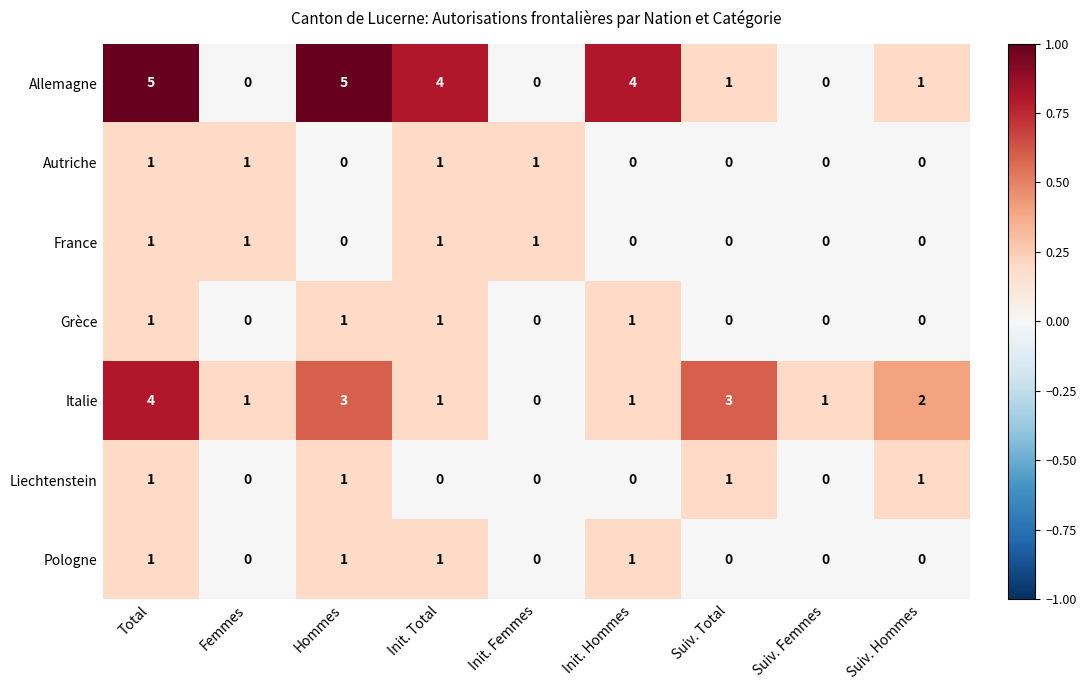

What is the sum of the Italie values at Suiv. Total and Init. Hommes?

4